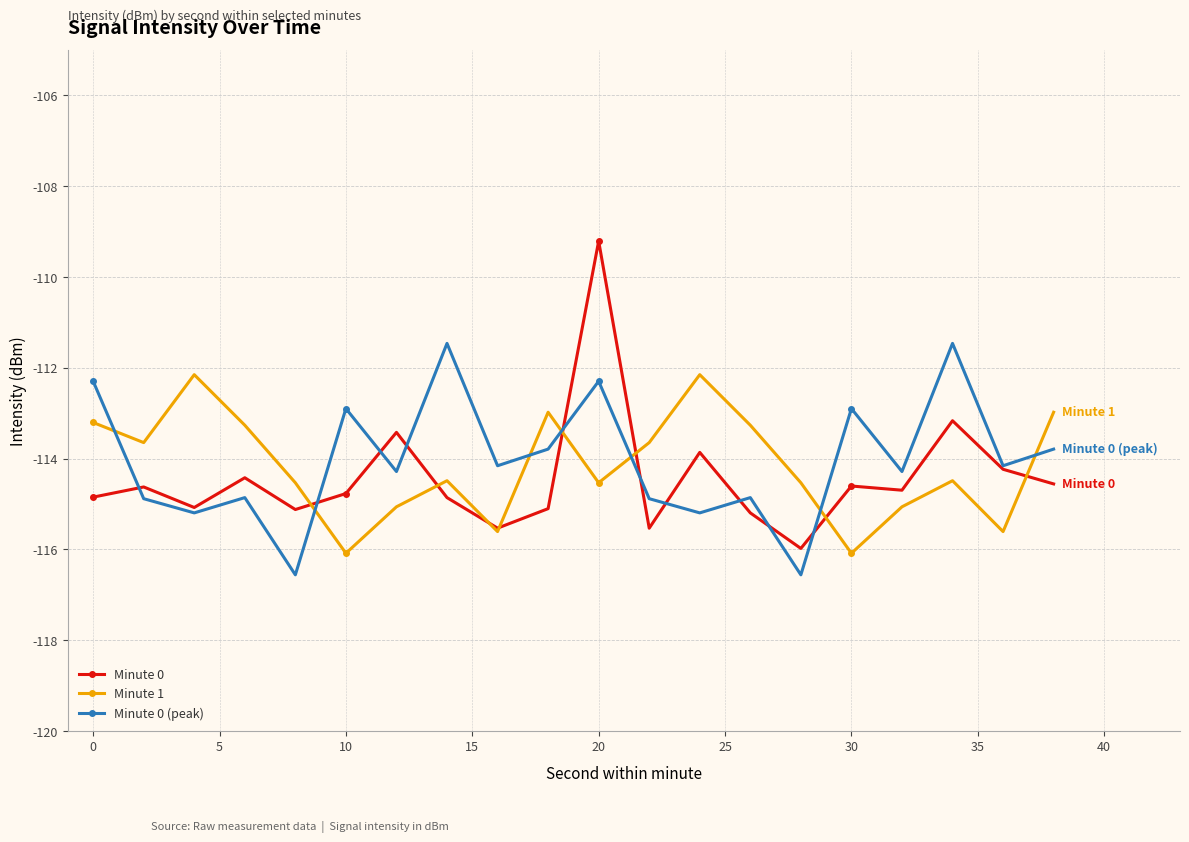

What is the value of the Minute 0 point at the 13th from the left?

-113.9